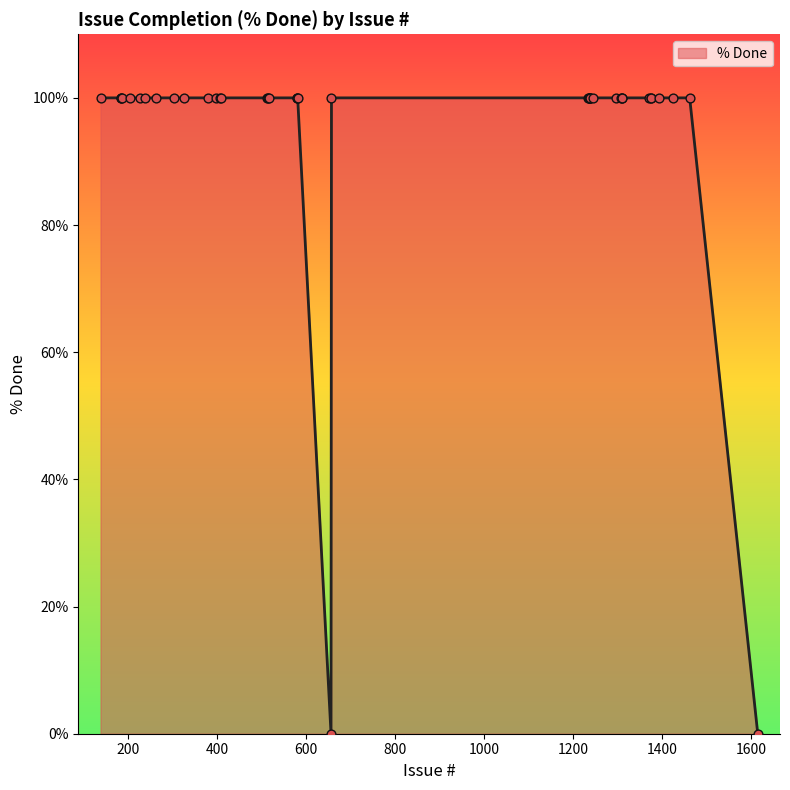

What is the maximum value shown in the chart?

100